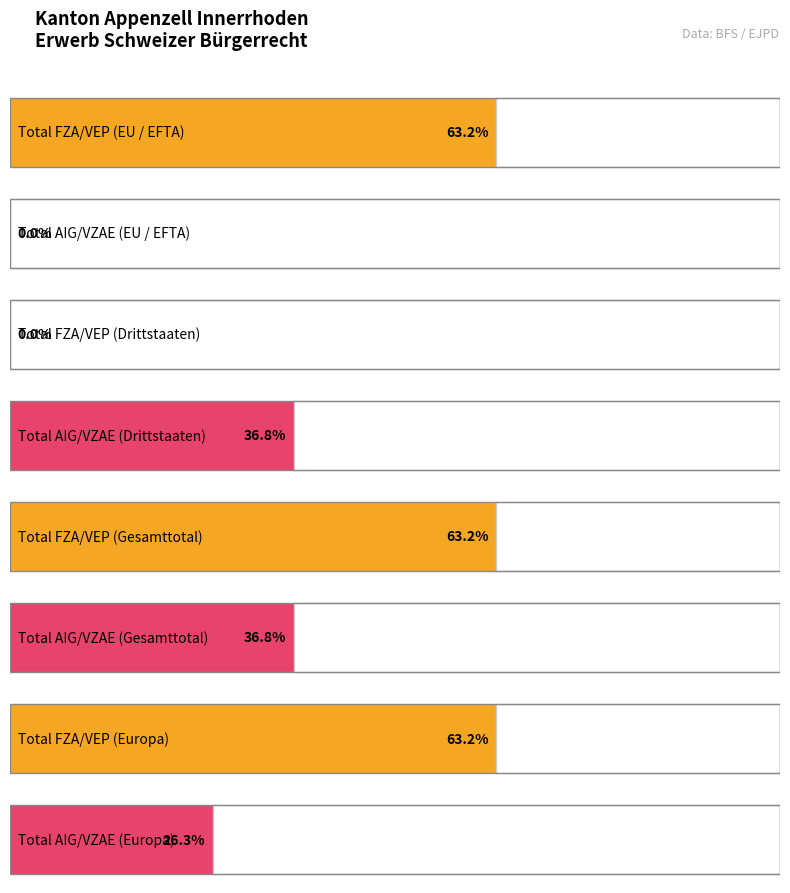

The value of Ordentliche Einbürgerungen at EU / EFTA is 4. True or false?

False